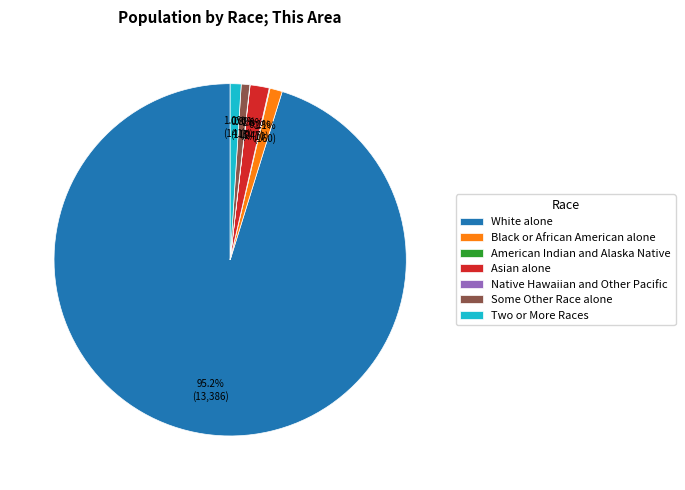

Which category has the biggest portion of the pie?

White alone